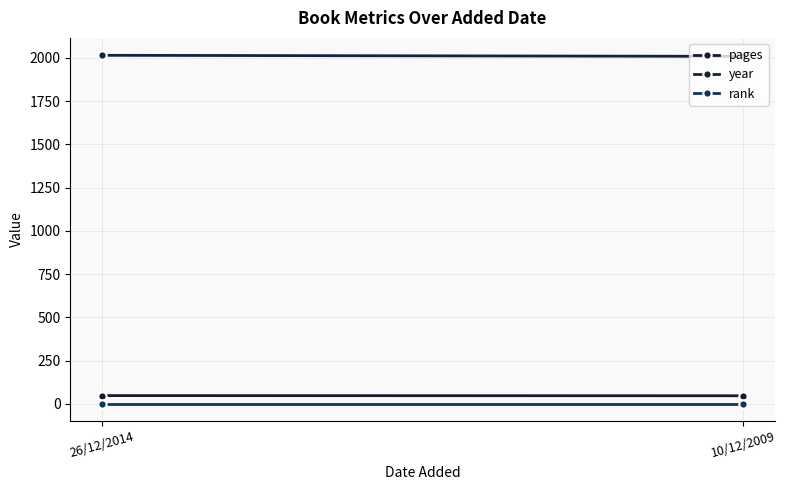

Where is pages nearest to the value 47?

10/12/2009